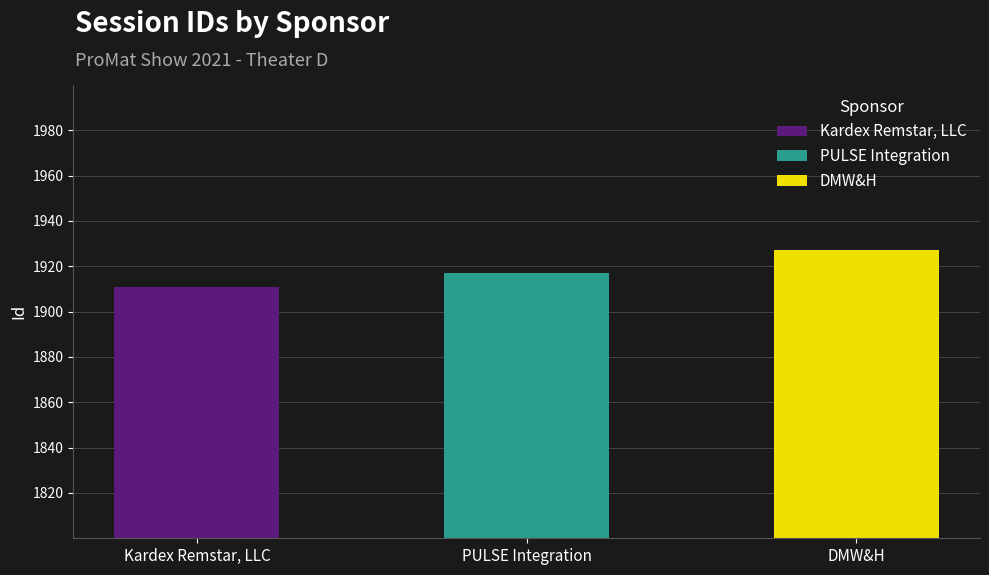

Reading right to left, extract all data points from this chart.

1927	1917	1911